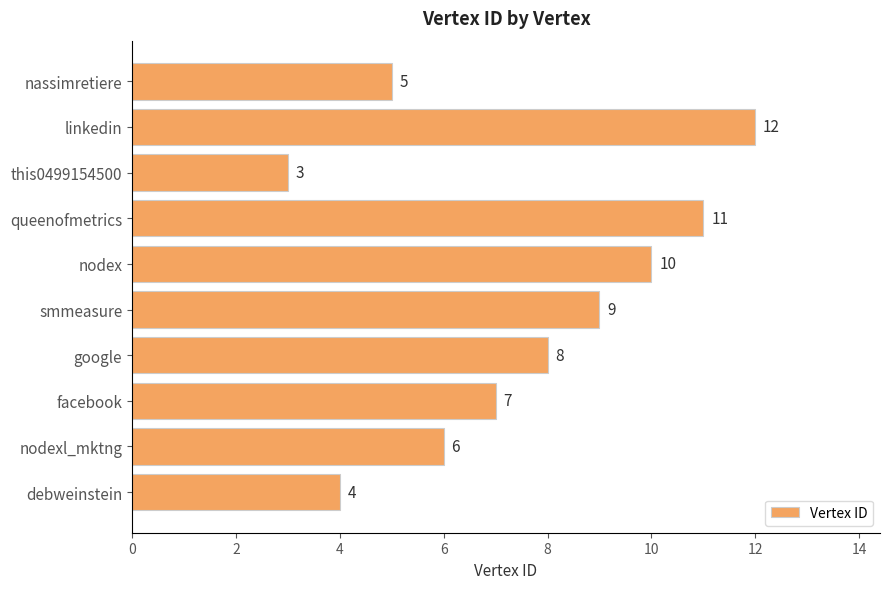

Is it true that the value at smmeasure is 9?

True